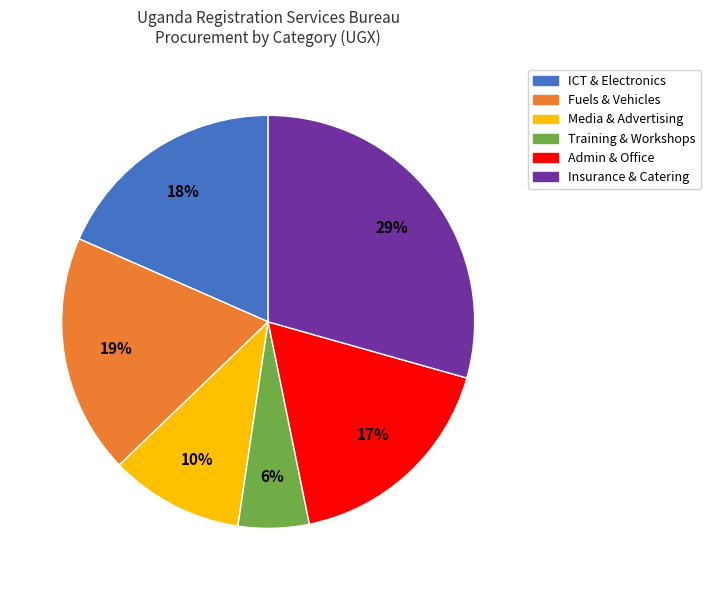

To the nearest percent, what is the average slice percentage?

17%